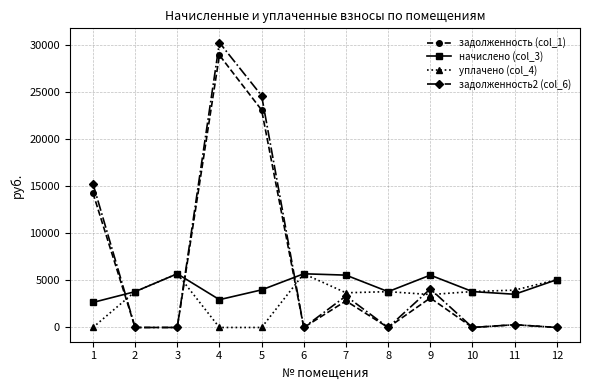

What is the sum of the задолженность2 (col_6) values at 1 and 10?

15307.5